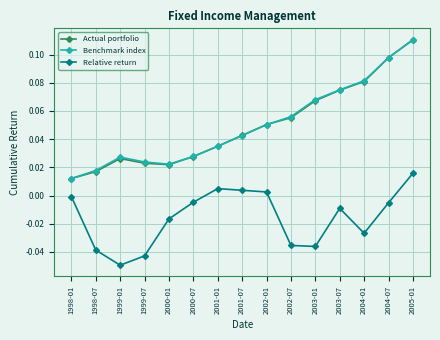

What are all the series names shown in the legend?

Actual portfolio, Benchmark index, Relative return